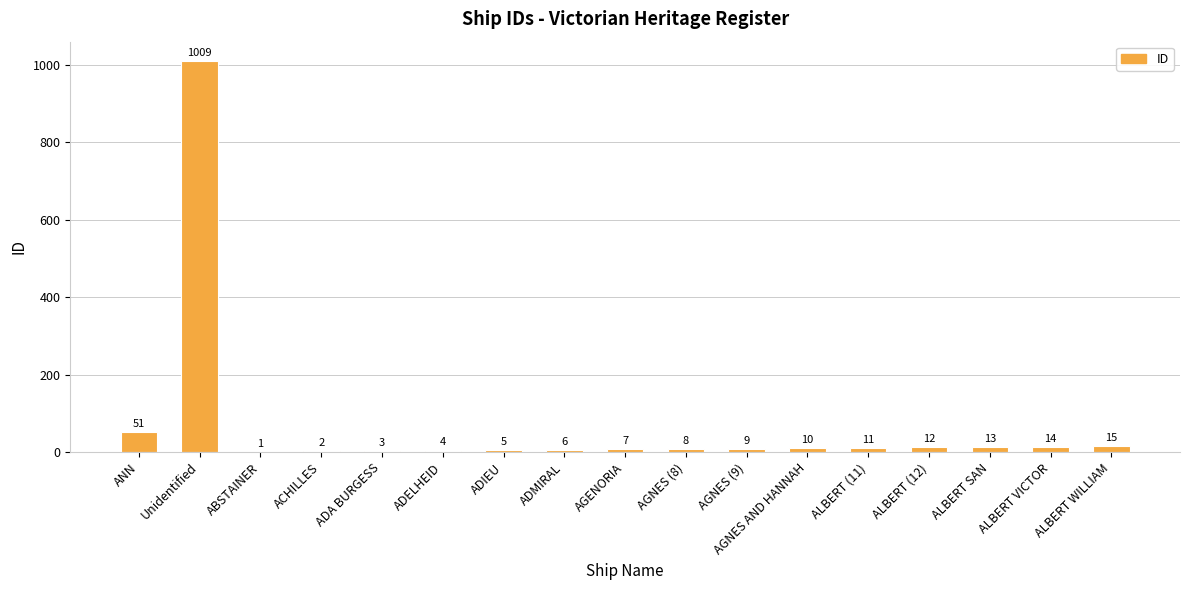

What is the change in value from Unidentified to AGENORIA?

-1002